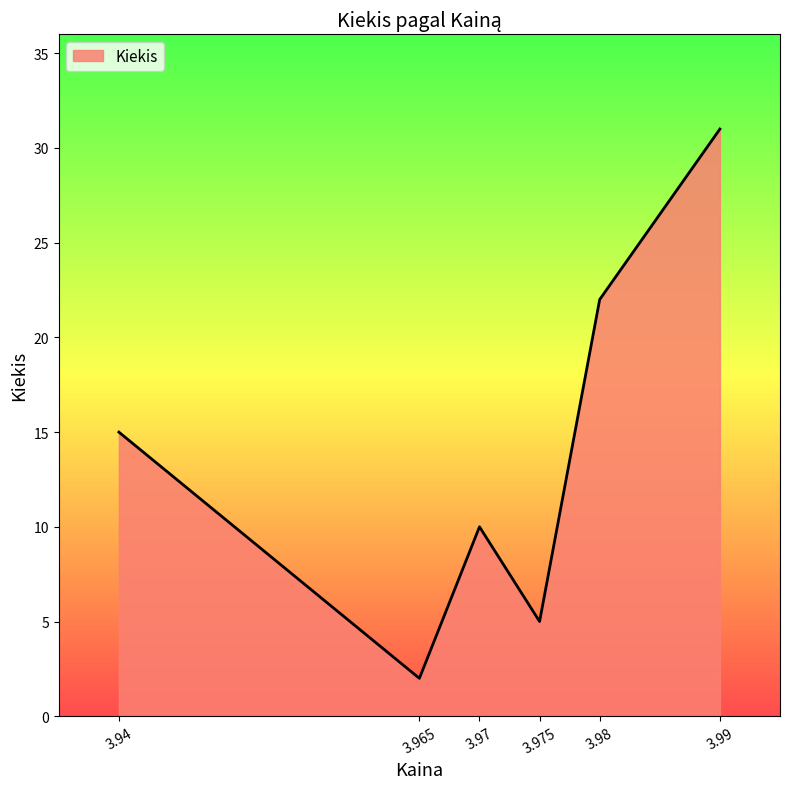

What position from the right is 3.97?

4